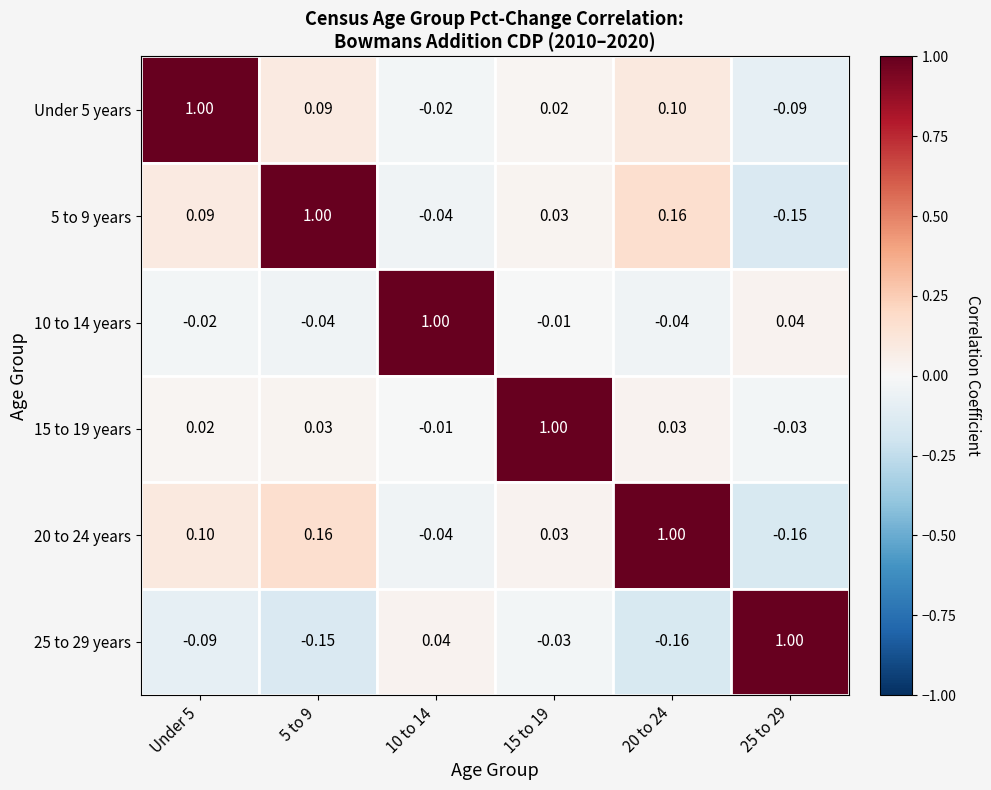

At which category does the chart reach its peak across all series?

Under 5